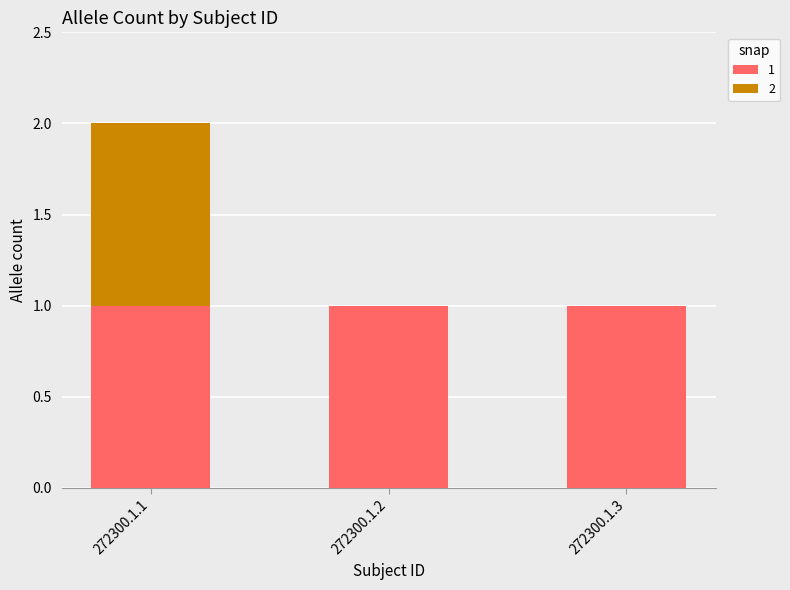

At which category is the sum across all series the highest?

272300.1.1